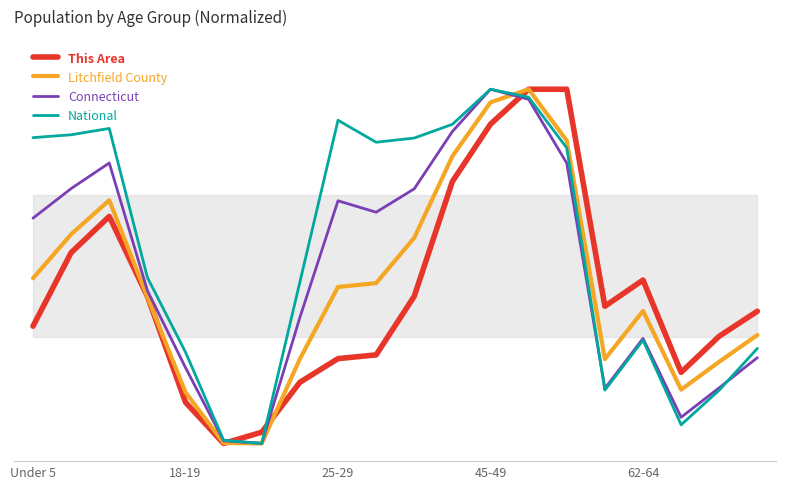

Is it true that National equals 86.3 at Under 5?

True